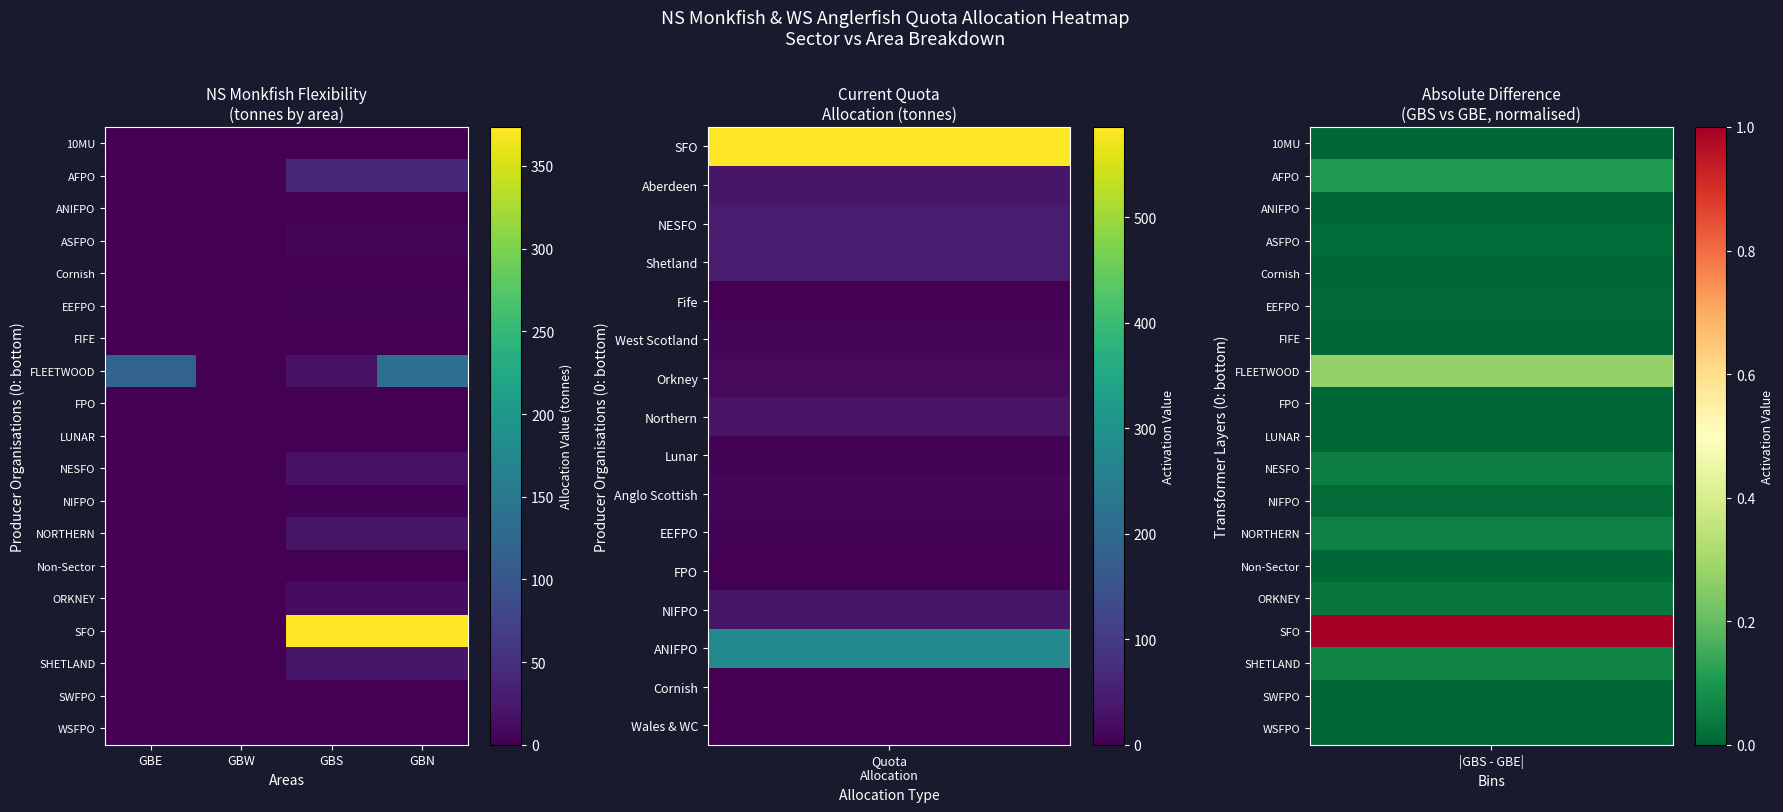

Which series has the largest total across all categories?

SFO